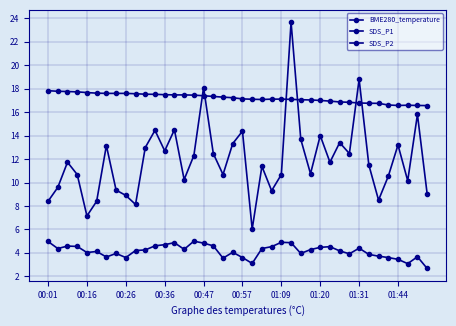

How many series are shown in this chart?

3